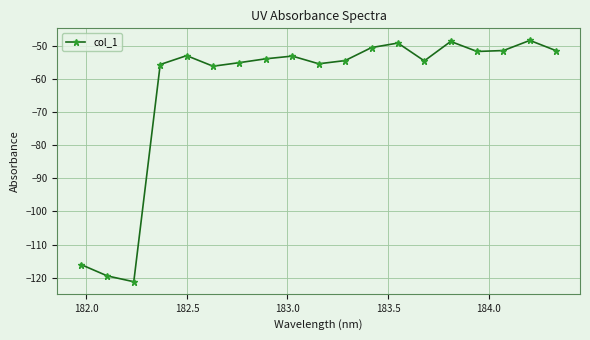

What is the smallest value displayed?

-121.2